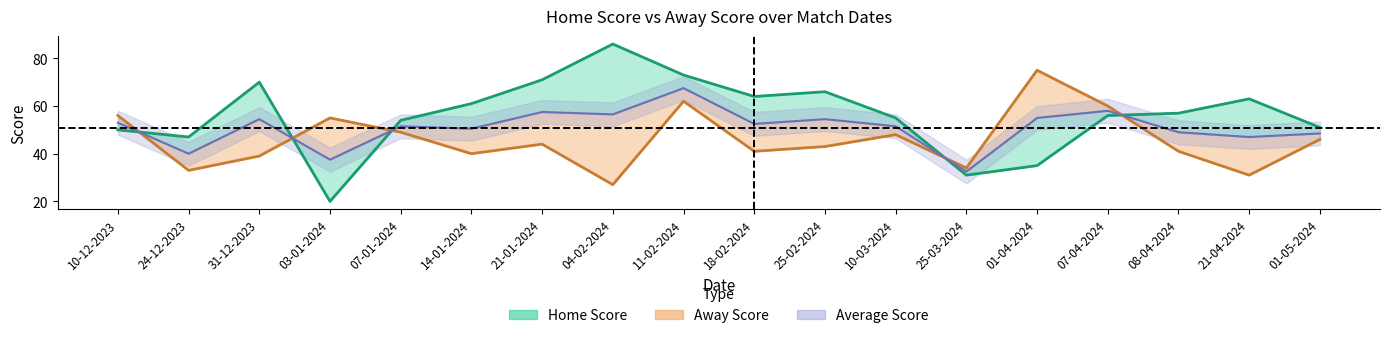

What is the sum of the Away Score values at 11-02-2024 and 10-12-2023?

118